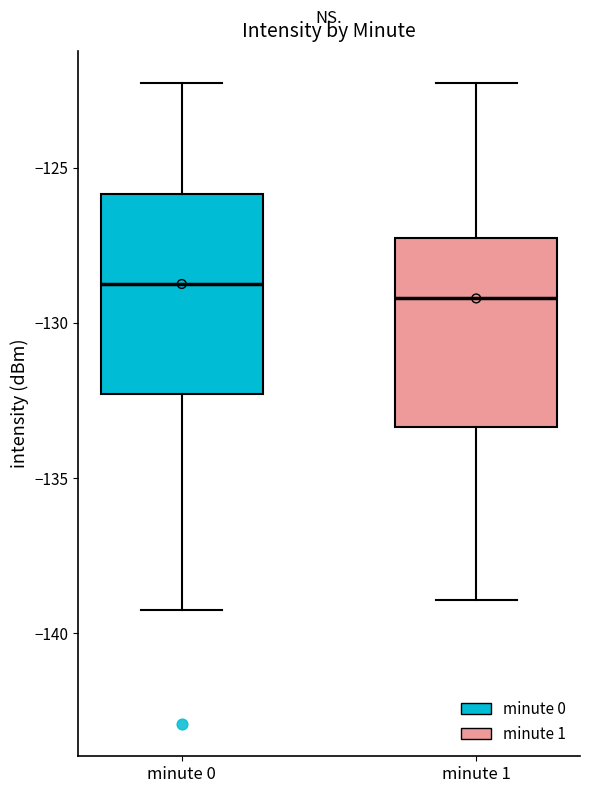

Where is the upper edge of the box for minute 1 on the y-axis? The values are not printed on the chart, so give them approximately, as read against the axis.

-127.5